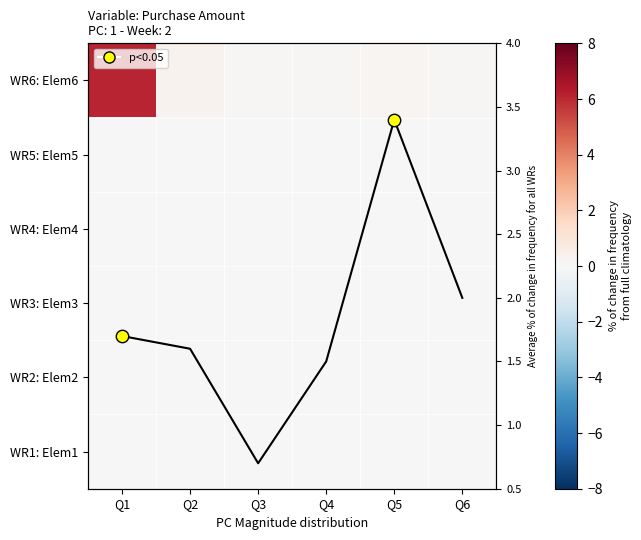

Count the number of categories in the chart.

6